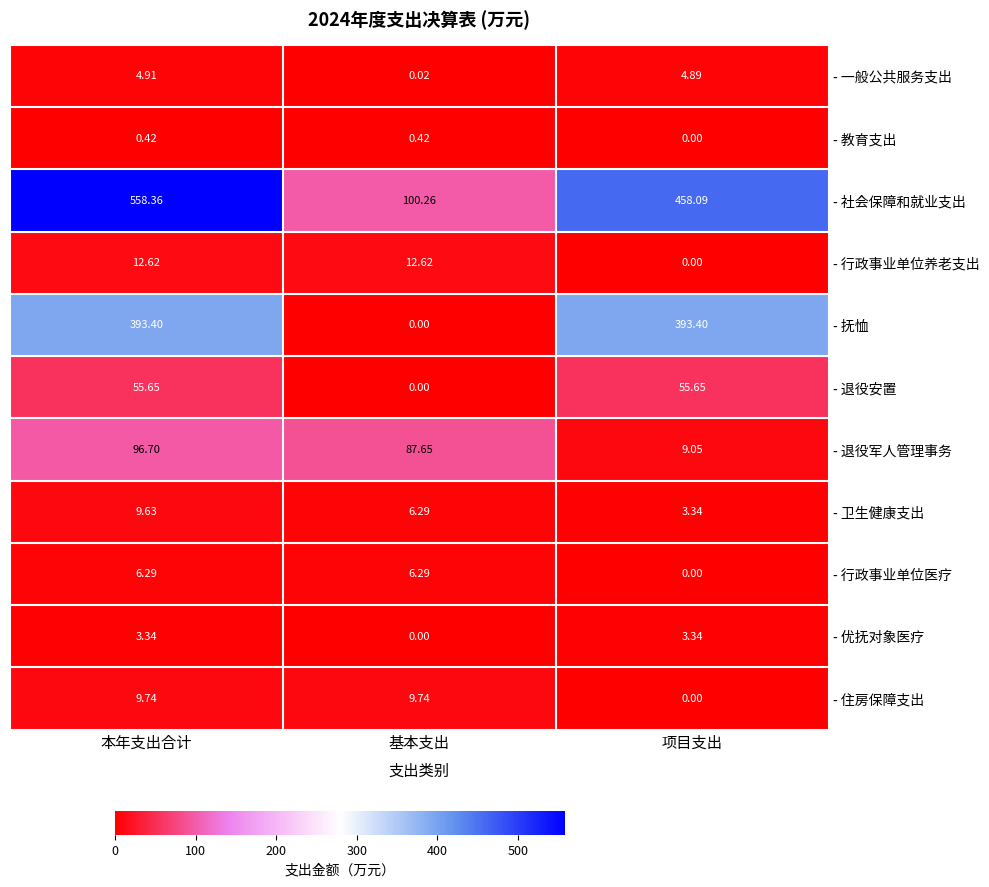

At which label does - 退役军人管理事务 reach its peak?

本年支出合计